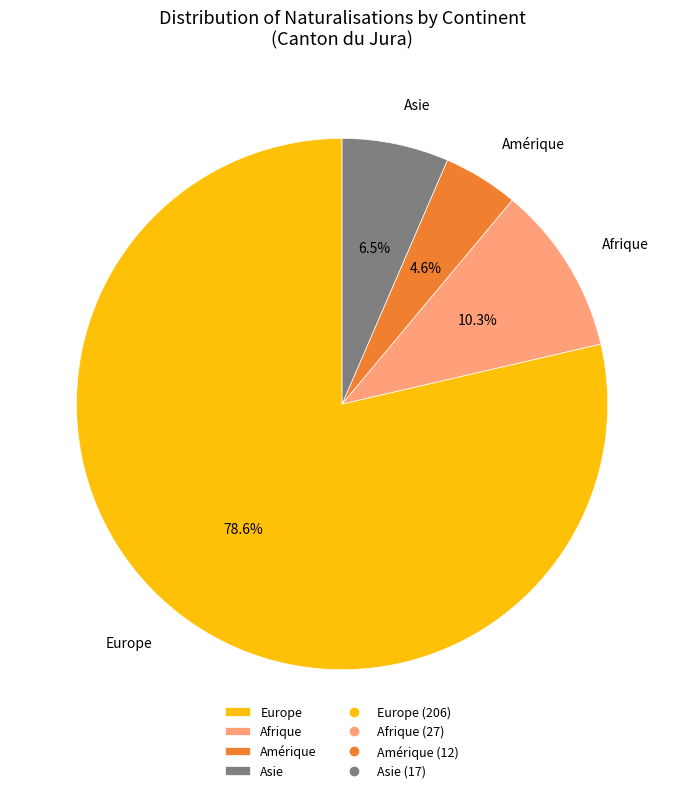

To the nearest percent, what is the average slice percentage?

25%